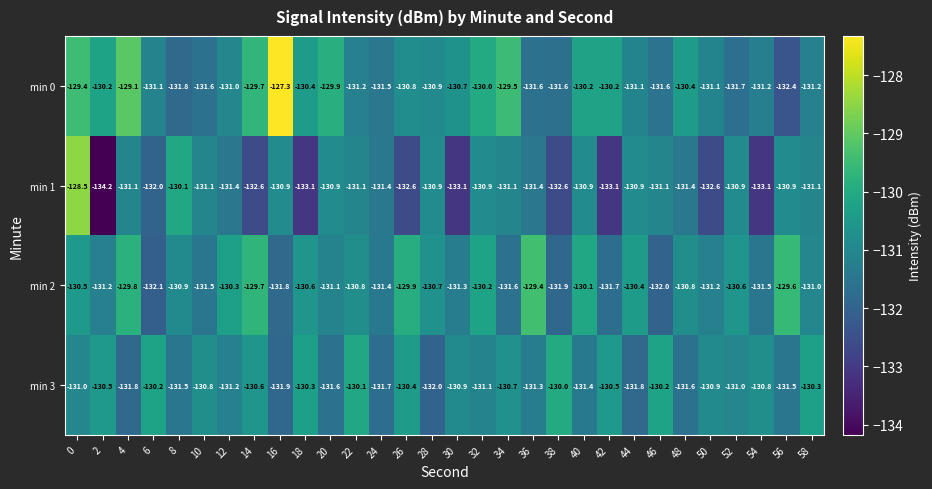

What is the difference between the maximum and minimum values in the min 1 series?

5.7